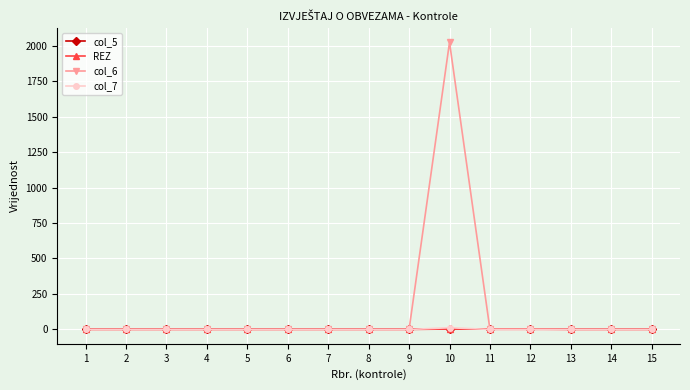

At which category is the sum across all series the highest?

10